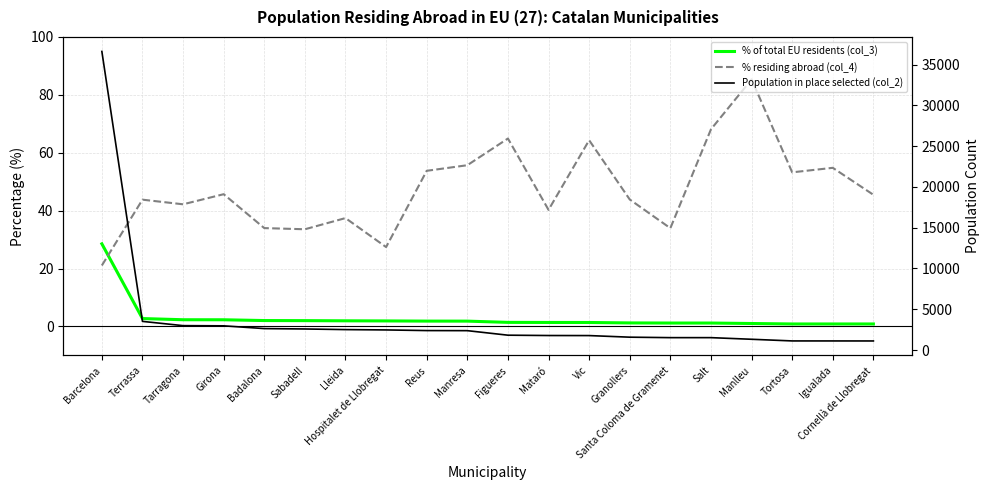

What are all the series names shown in the legend?

% of total EU residents (col_3), % residing abroad (col_4), Population in place selected (col_2)